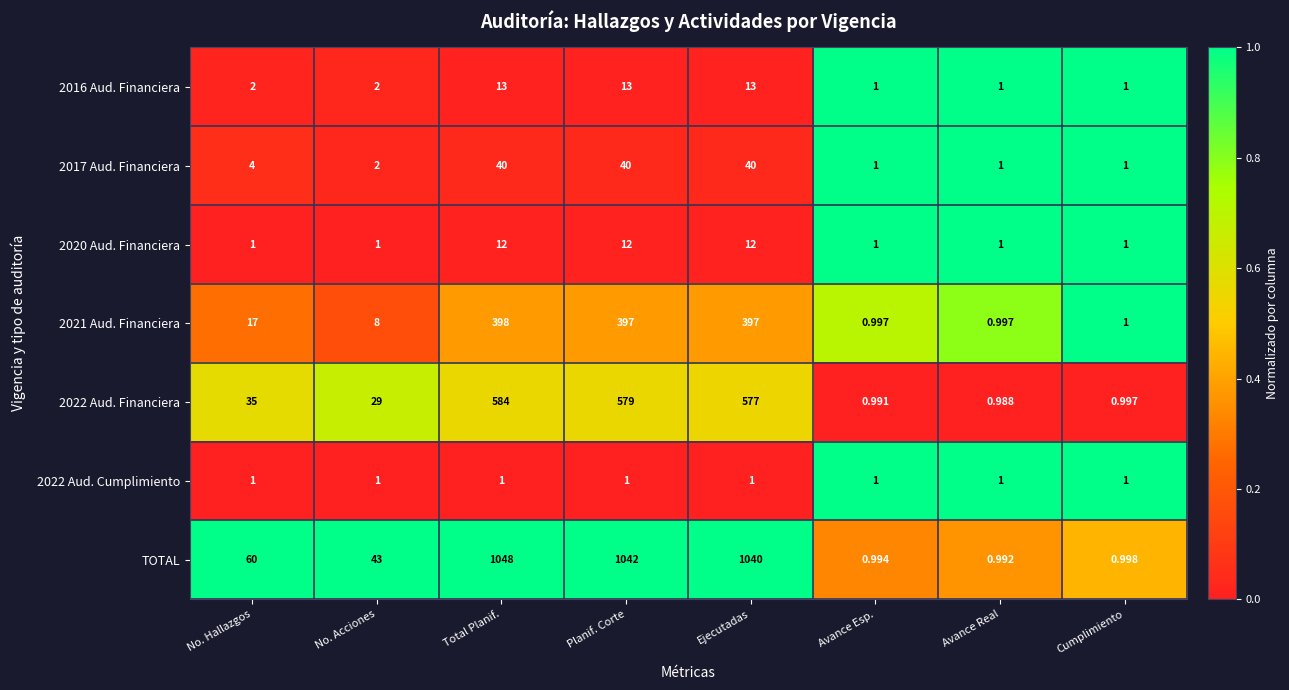

At which category does the chart reach its minimum across all series?

Avance Real